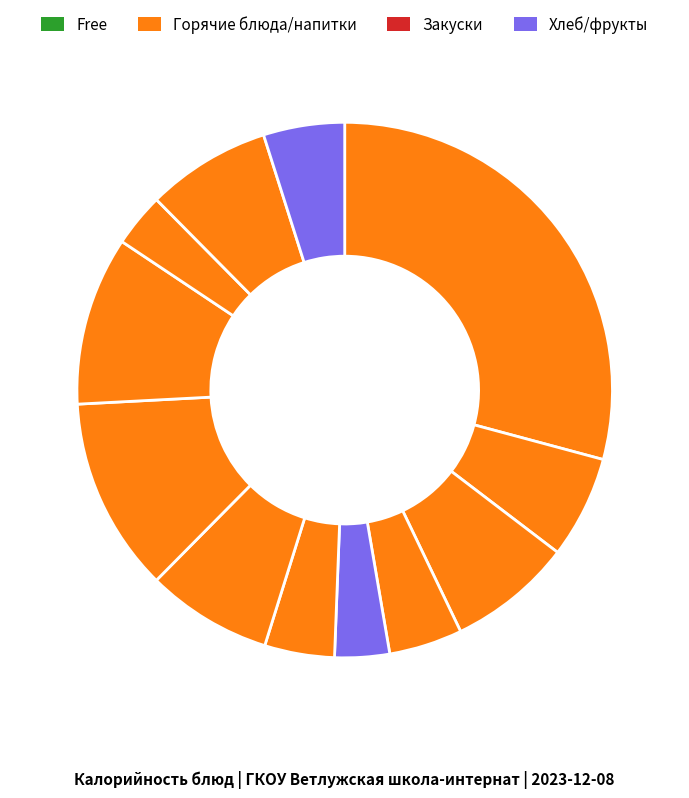

Count the number of slices in the pie.

12